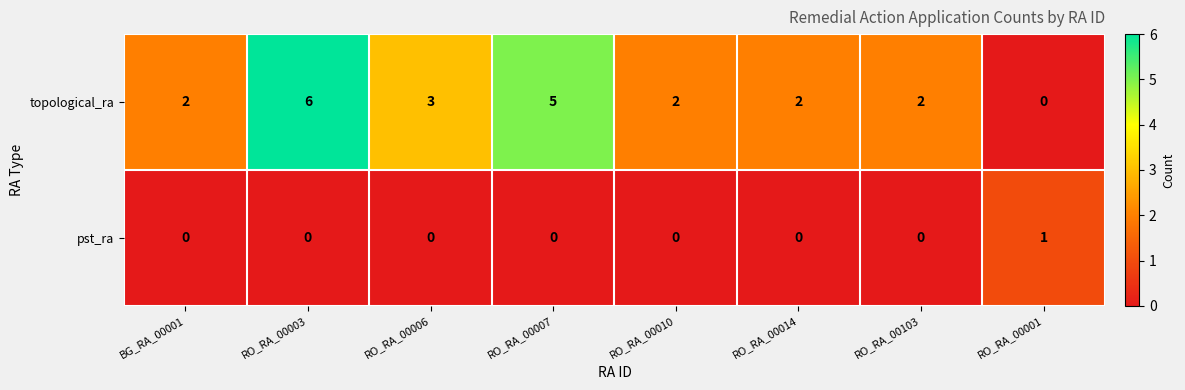

What is the greatest value displayed?

6